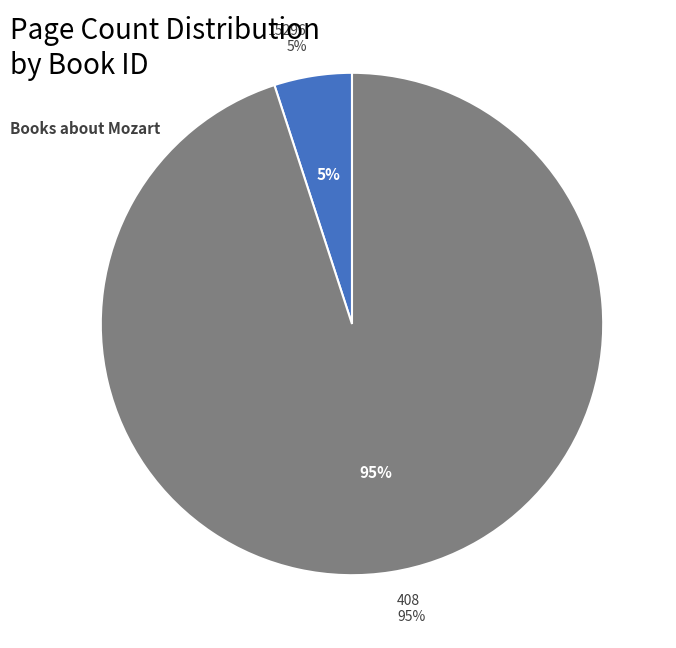

Rank the categories by value from lowest to highest.

15296, 408